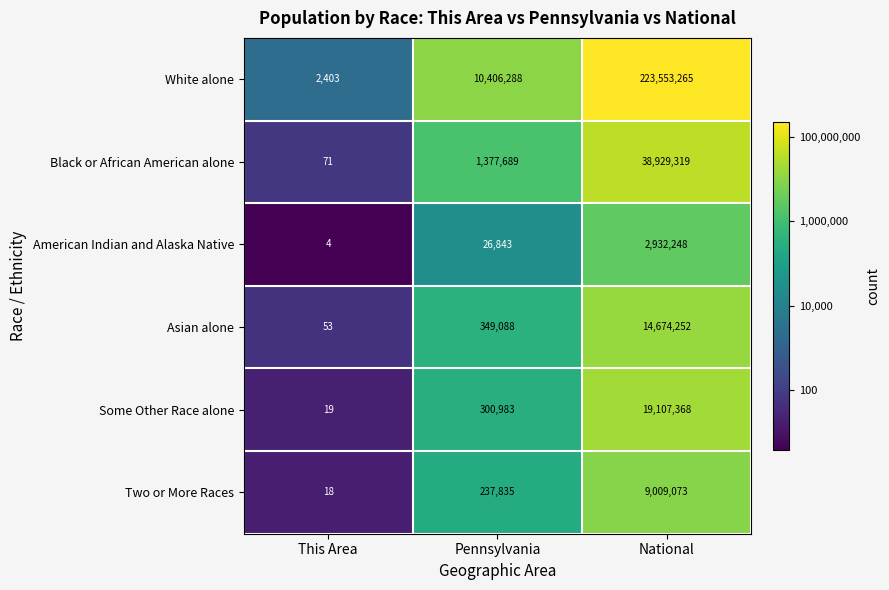

The value of Asian alone at This Area is 89. True or false?

False